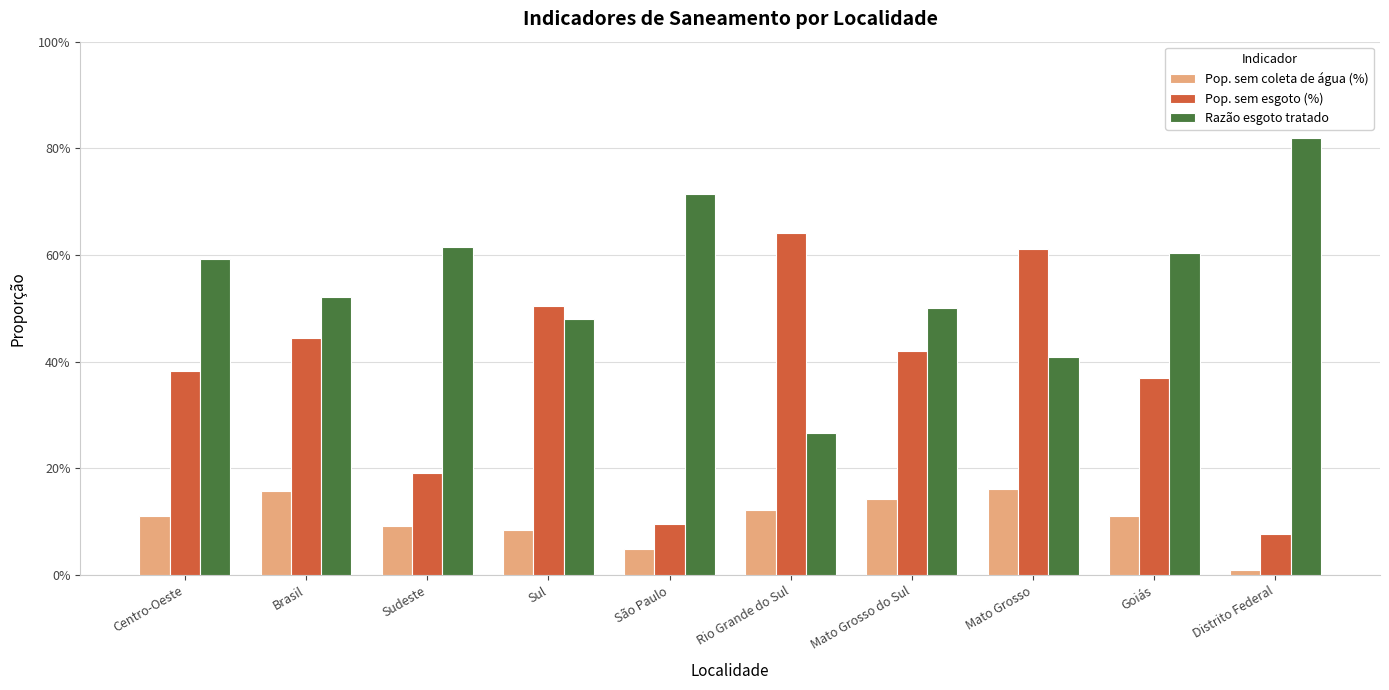

What is the difference between the Pop. sem esgoto (%) values at Rio Grande do Sul and Distrito Federal?

0.6